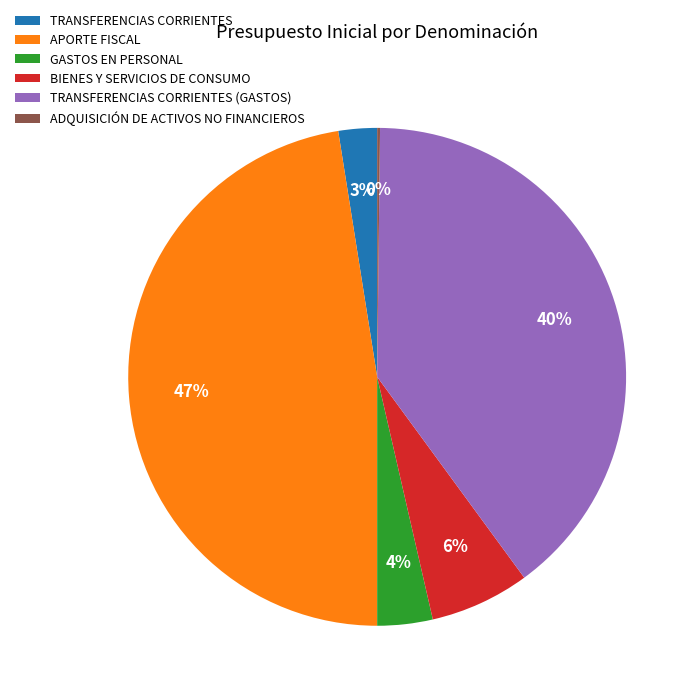

Is there a majority slice in this chart?

No